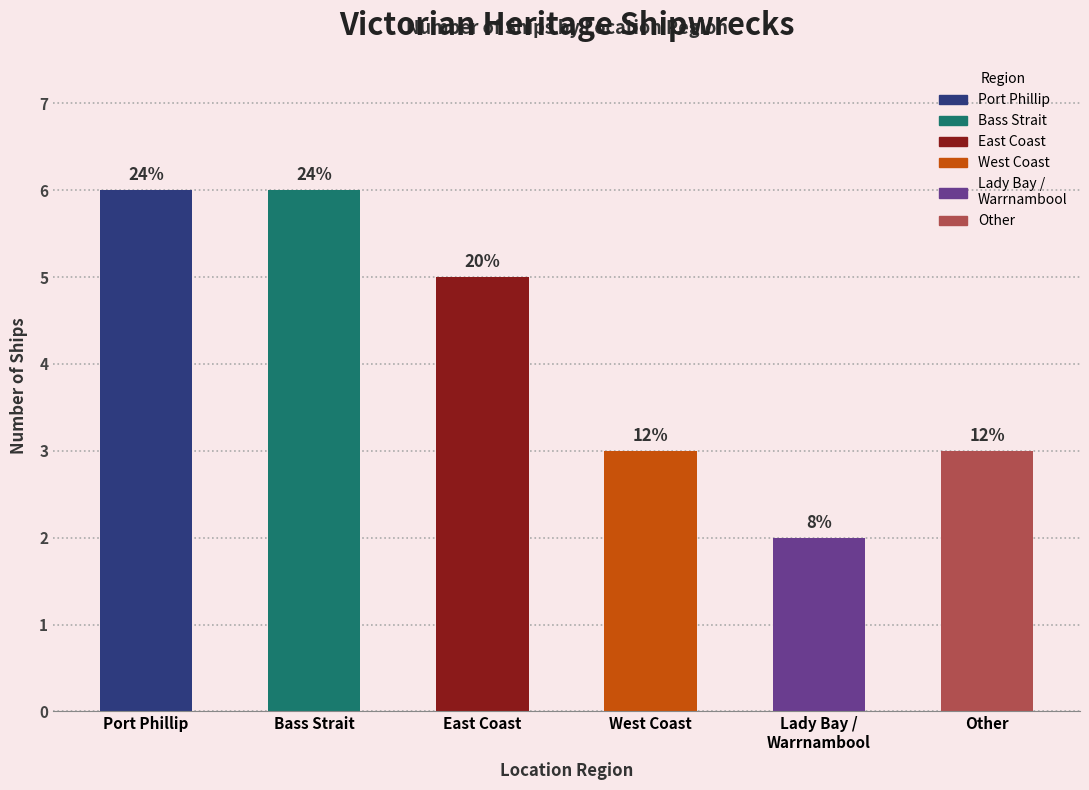

How many bars are there in total?

6